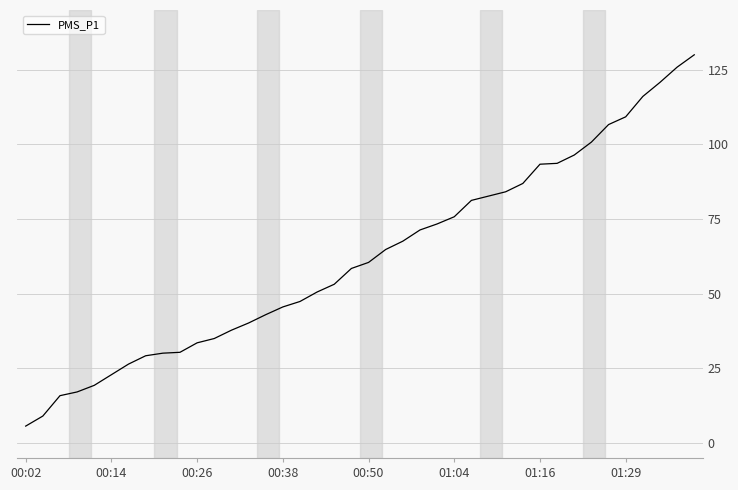

What is the difference between the maximum and minimum values?

124.3